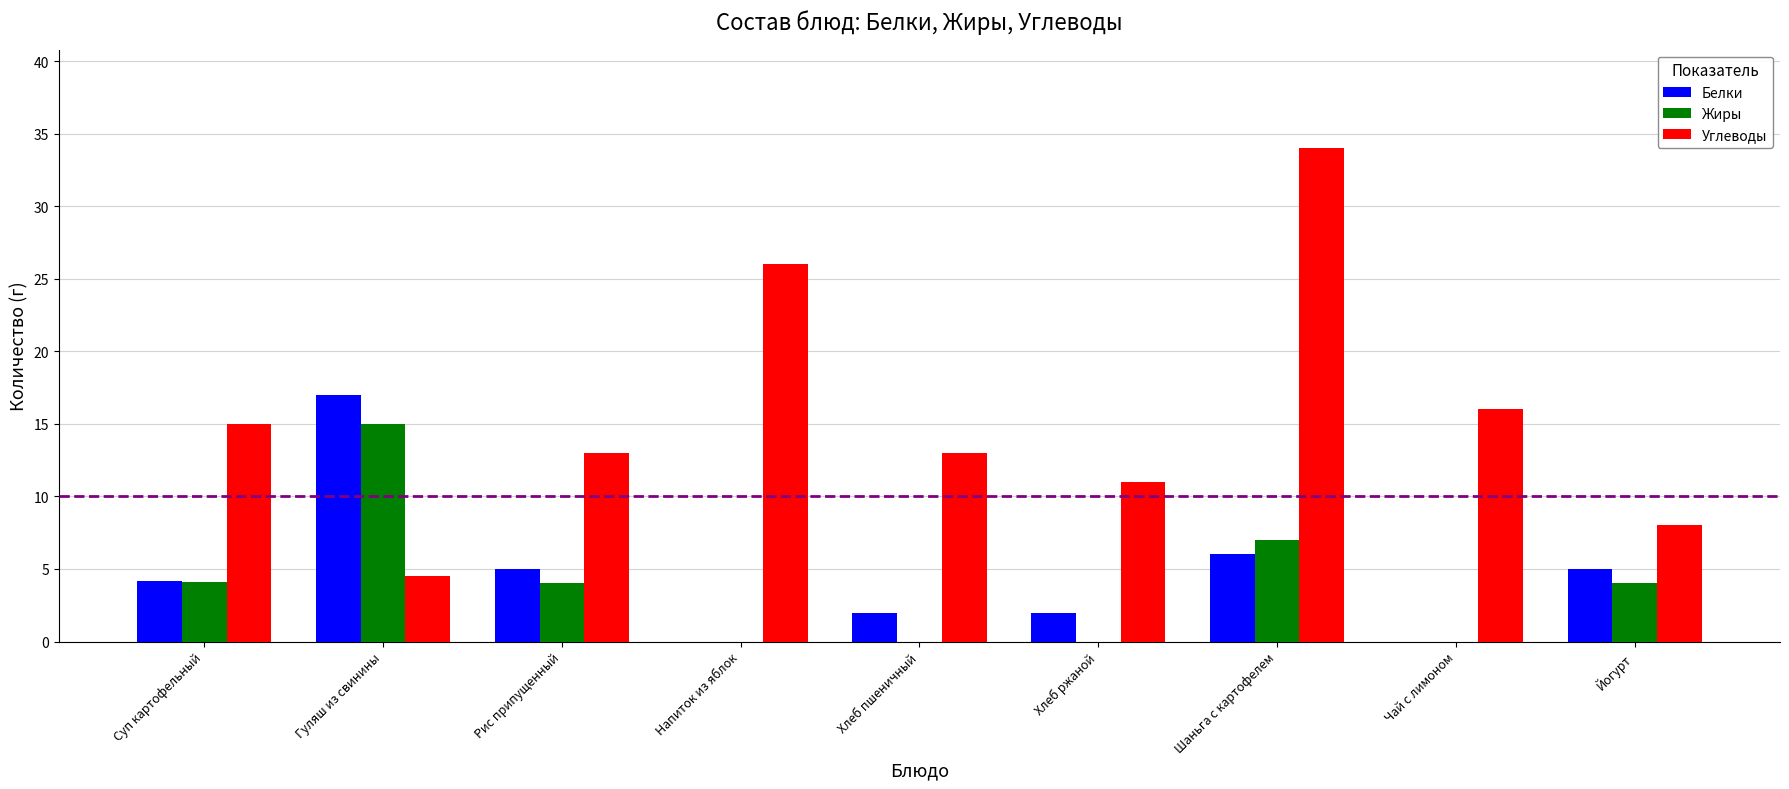

What is the total value across all series at Суп картофельный?

23.3